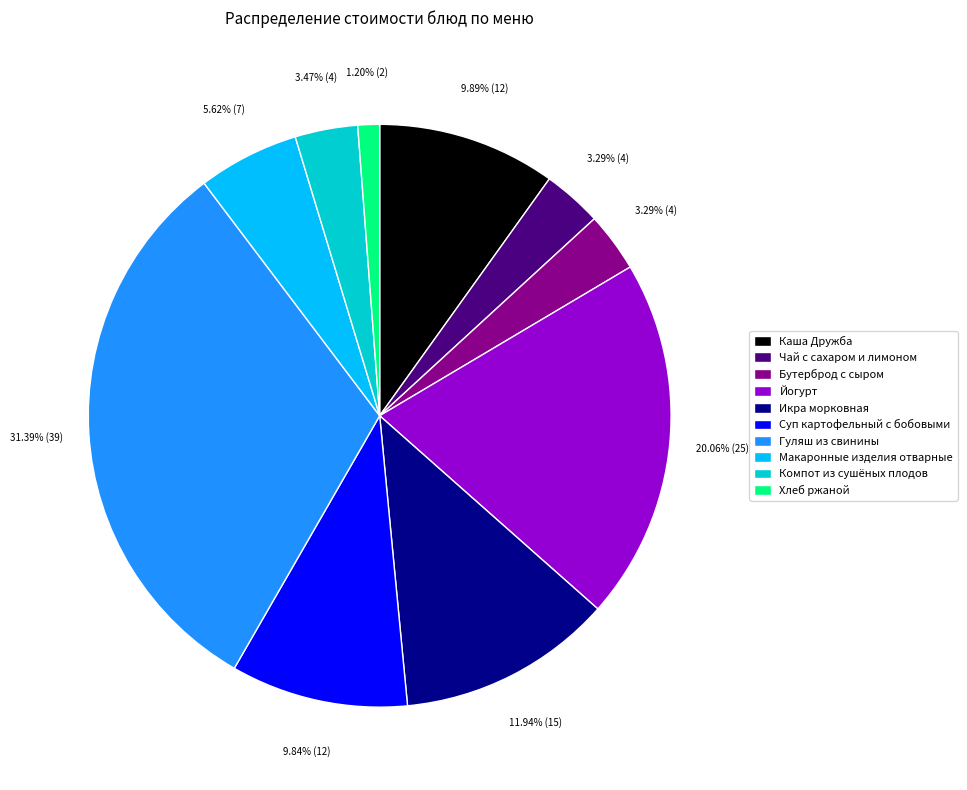

Count the number of slices in the pie.

10